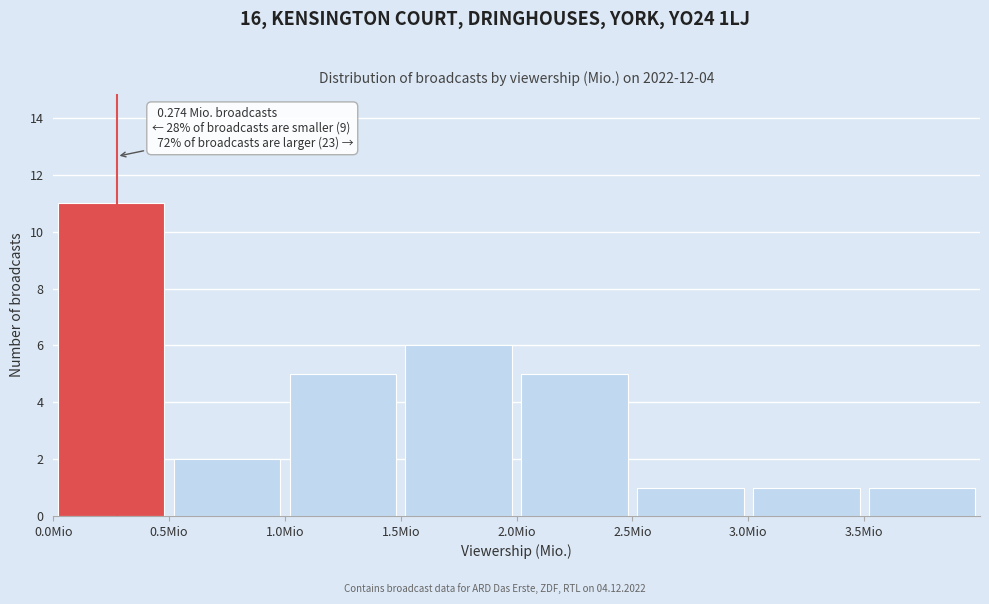

Which range on the x-axis has the tallest bar?

0.0 to 0.5